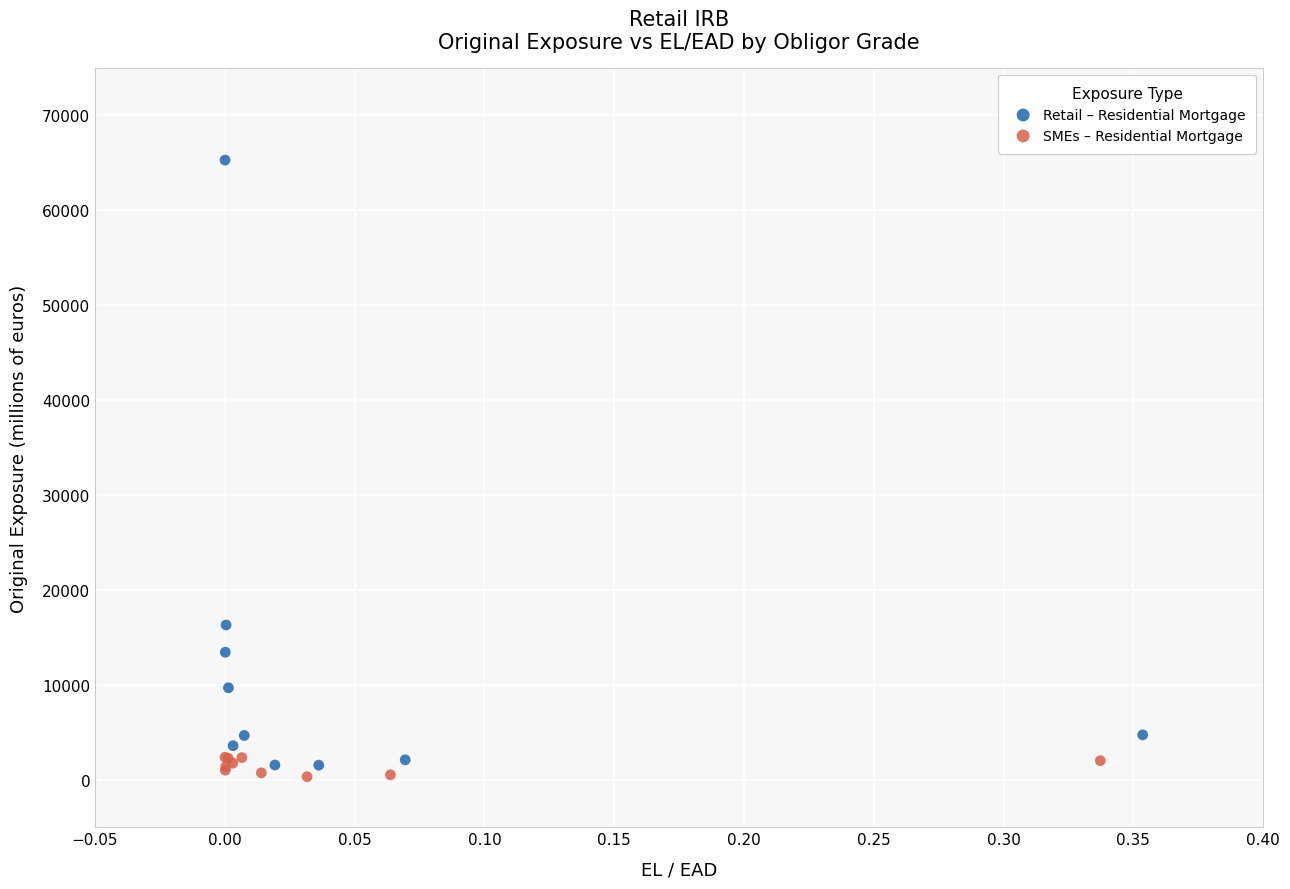

Which series contains the lowest Y value?

SMEs – Residential Mortgage